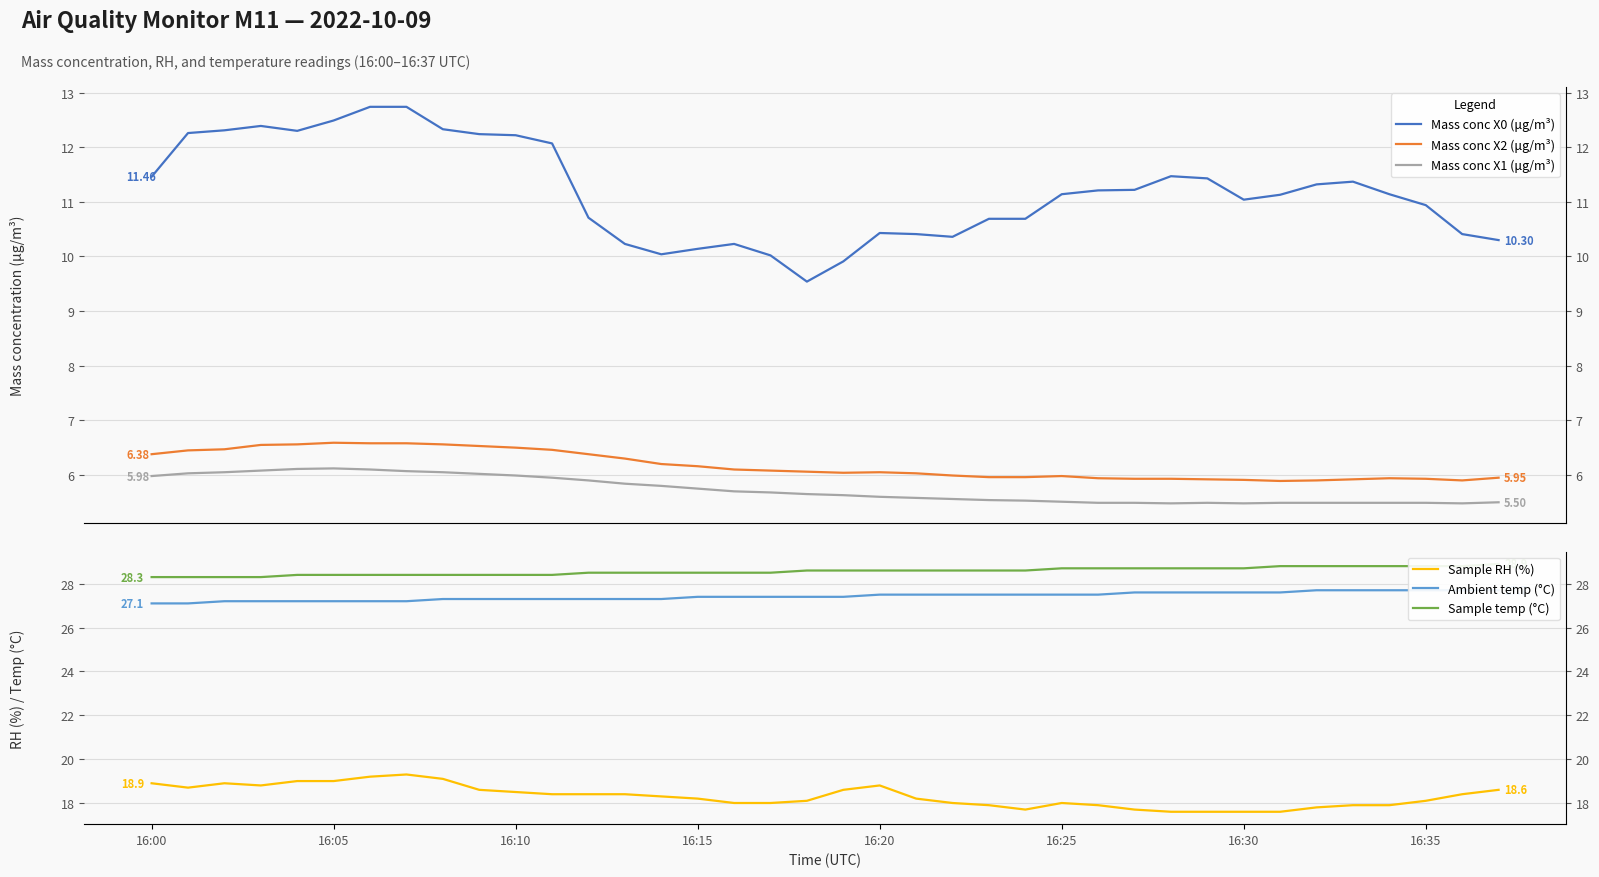

How many values in the Mass conc X0 (μg/m³) series are below 11?

16